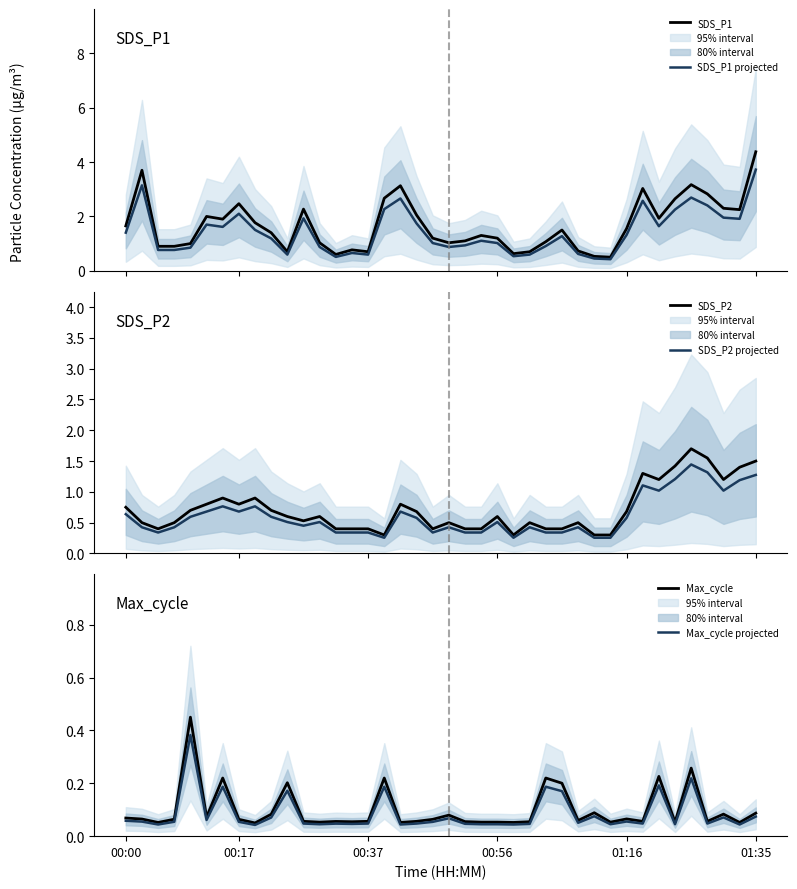

Is this an area chart (filled region under the line)?

No